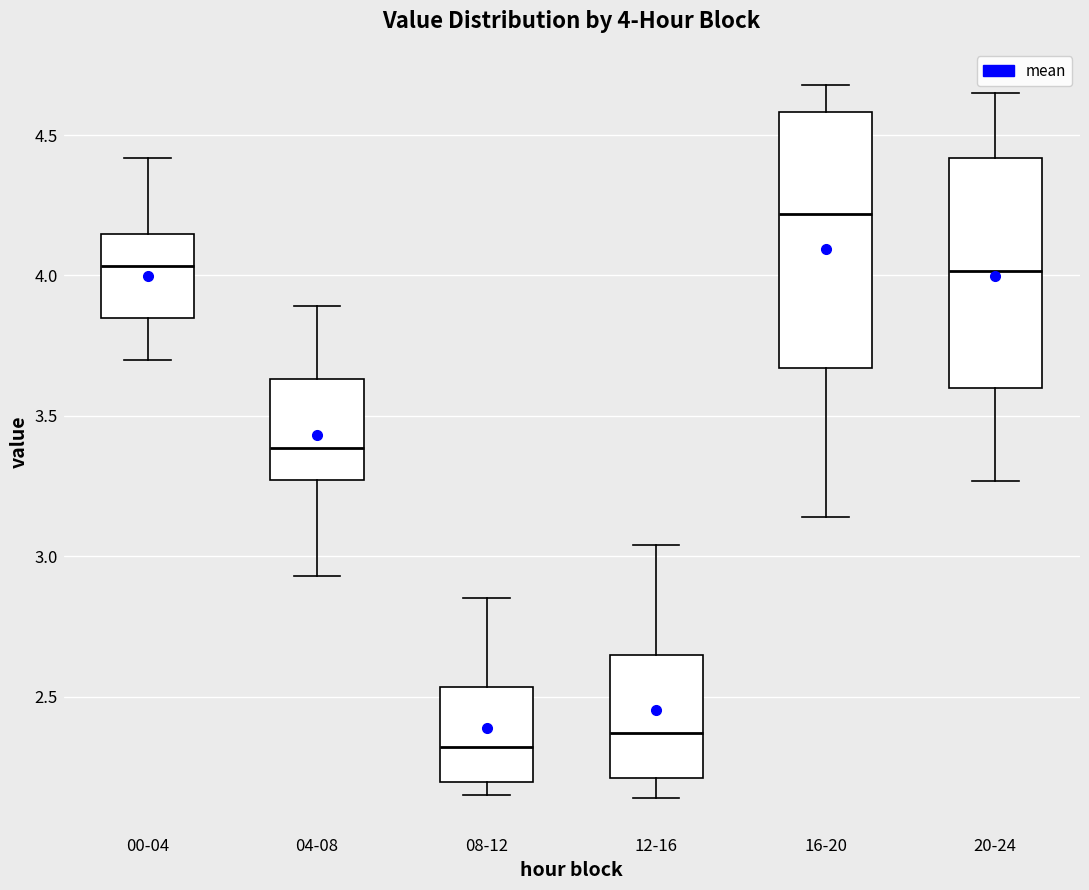

Comparing the boxes themselves (not the whiskers), which one is the tallest?

16-20